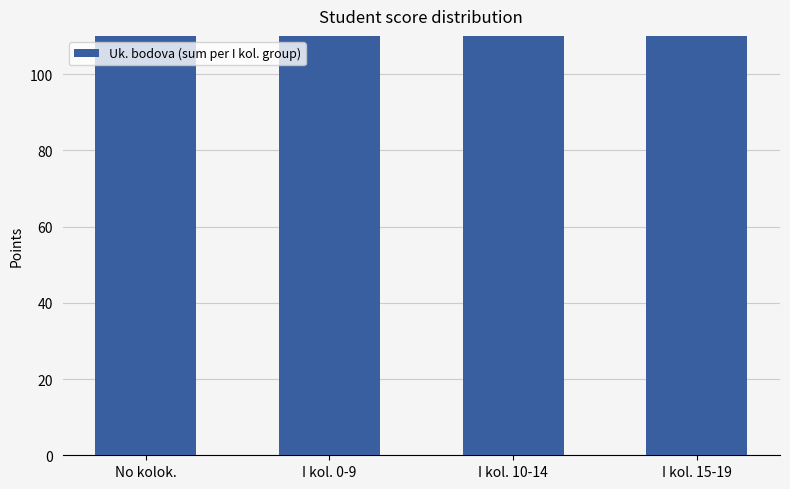

Where does the data first go above 293?

No kolok.